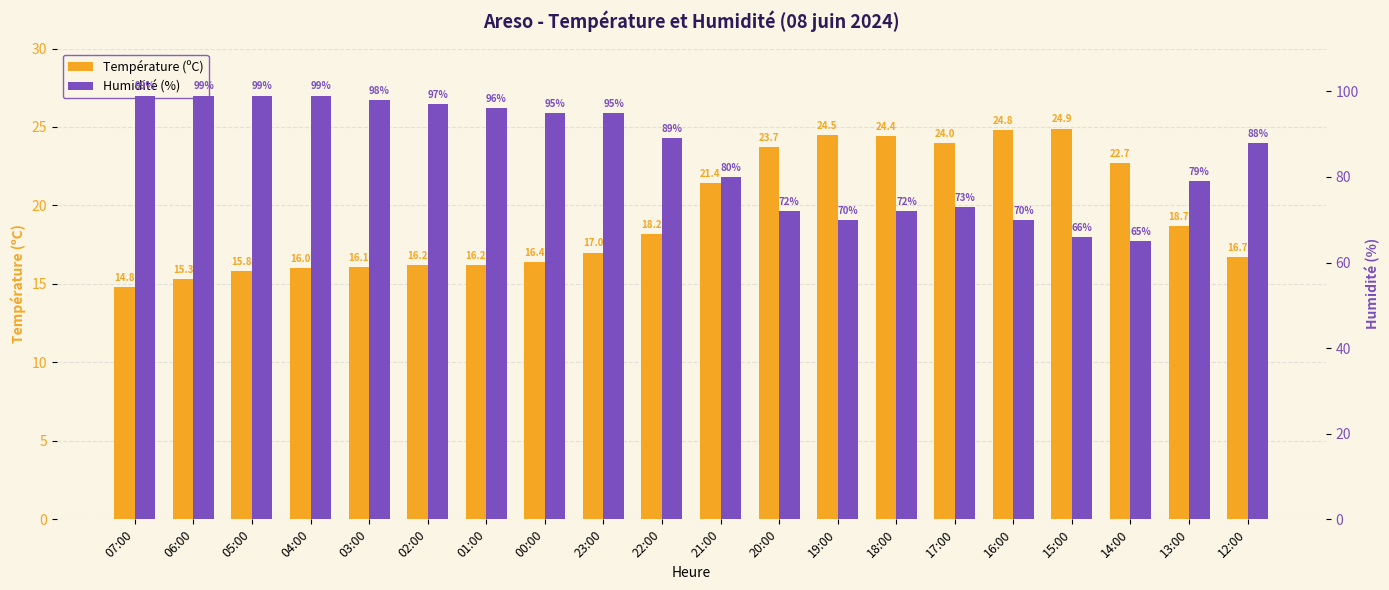

Reading right to left, transcribe all the data shown in this chart.

Température (ºC): 12:00=16.7	13:00=18.7	14:00=22.7	15:00=24.9	16:00=24.8	17:00=24.0	18:00=24.4	19:00=24.5	20:00=23.7	21:00=21.4	22:00=18.2	23:00=17.0	00:00=16.4	01:00=16.2	02:00=16.2	03:00=16.1	04:00=16.0	05:00=15.8	06:00=15.3	07:00=14.8
Humidité (%): 12:00=88.0	13:00=79.0	14:00=65.0	15:00=66.0	16:00=70.0	17:00=73.0	18:00=72.0	19:00=70.0	20:00=72.0	21:00=80.0	22:00=89.0	23:00=95.0	00:00=95.0	01:00=96.0	02:00=97.0	03:00=98.0	04:00=99.0	05:00=99.0	06:00=99.0	07:00=99.0